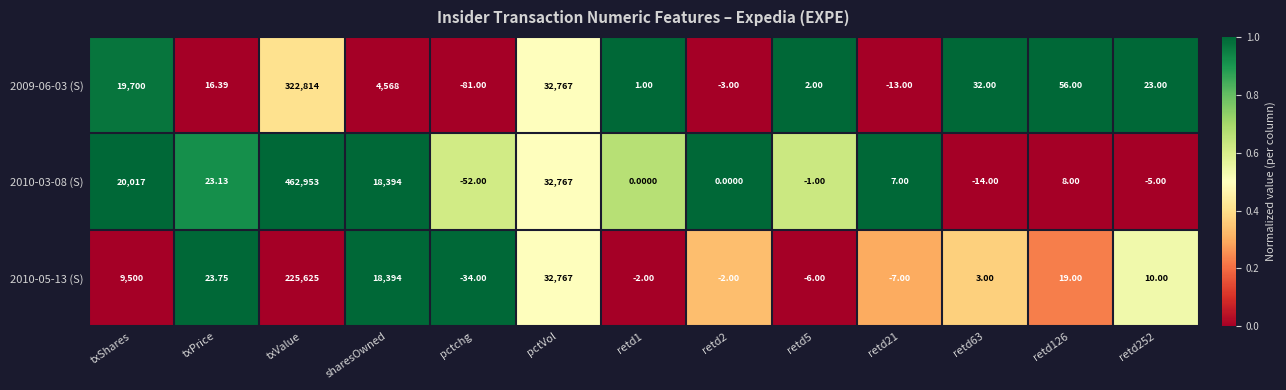

Is the value of 2010-05-13 (S) at sharesOwned greater than the value of 2010-03-08 (S) at retd2?

Yes